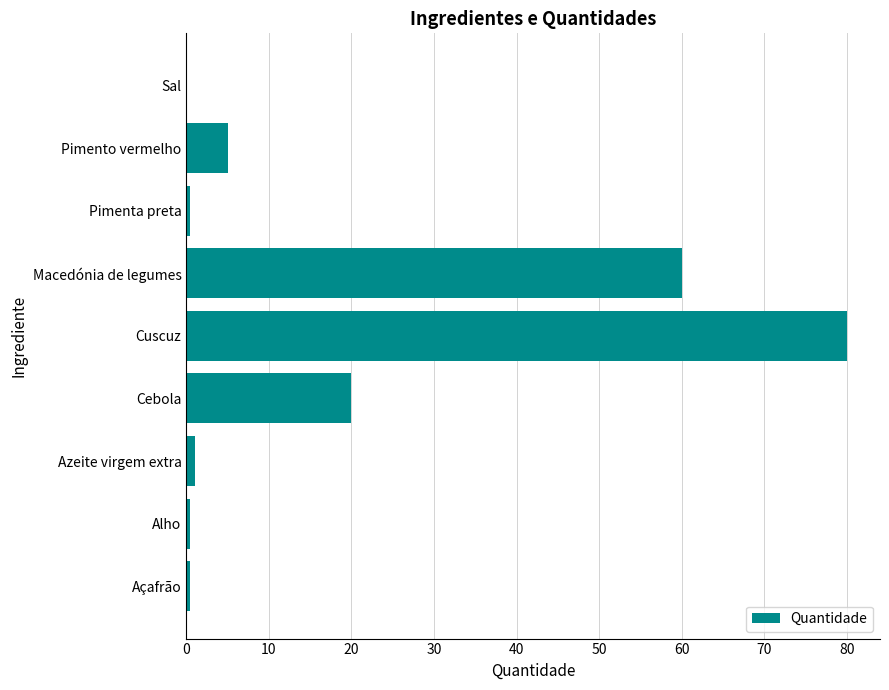

Between Cuscuz and Sal, which is larger?

Cuscuz